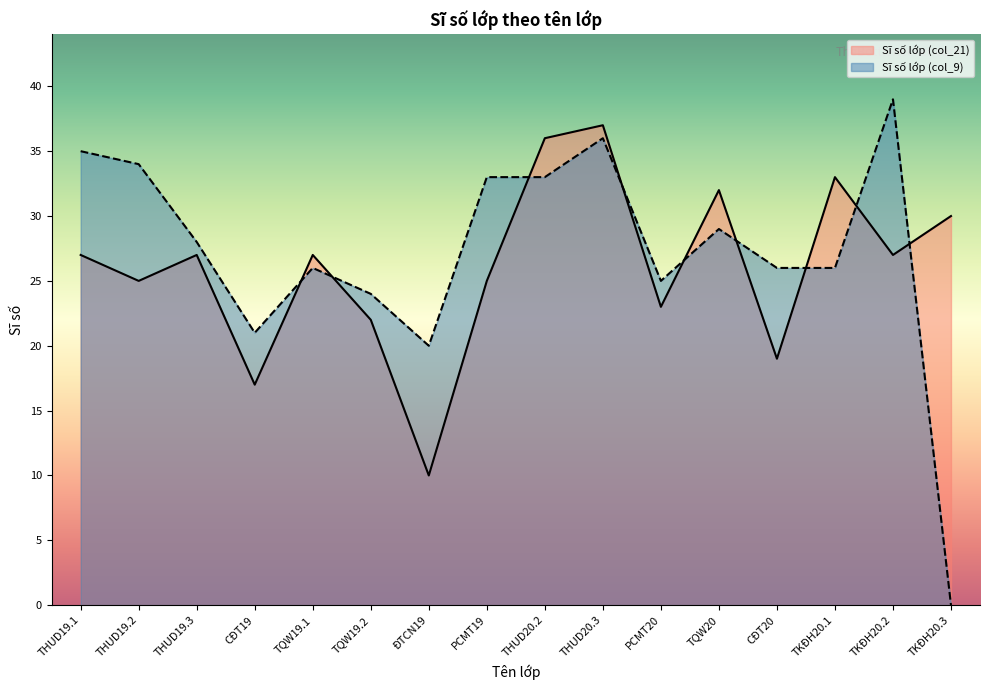

Does the chart display data point markers on the line(s)?

No